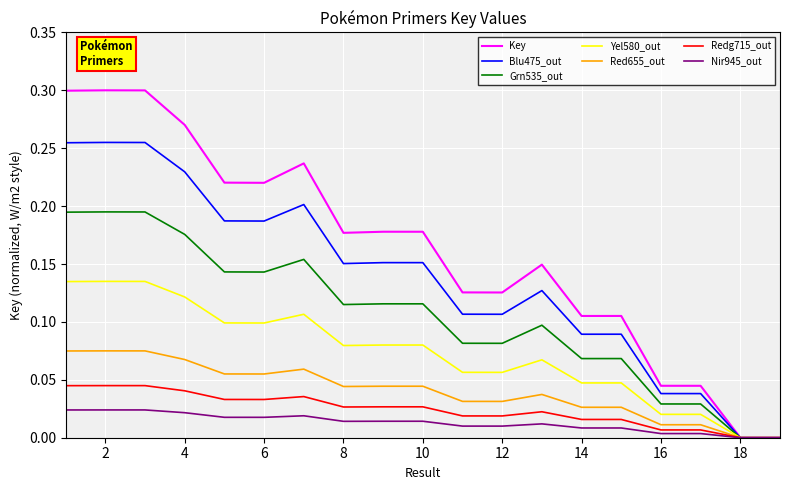

Does the chart display data point markers on the line(s)?

No